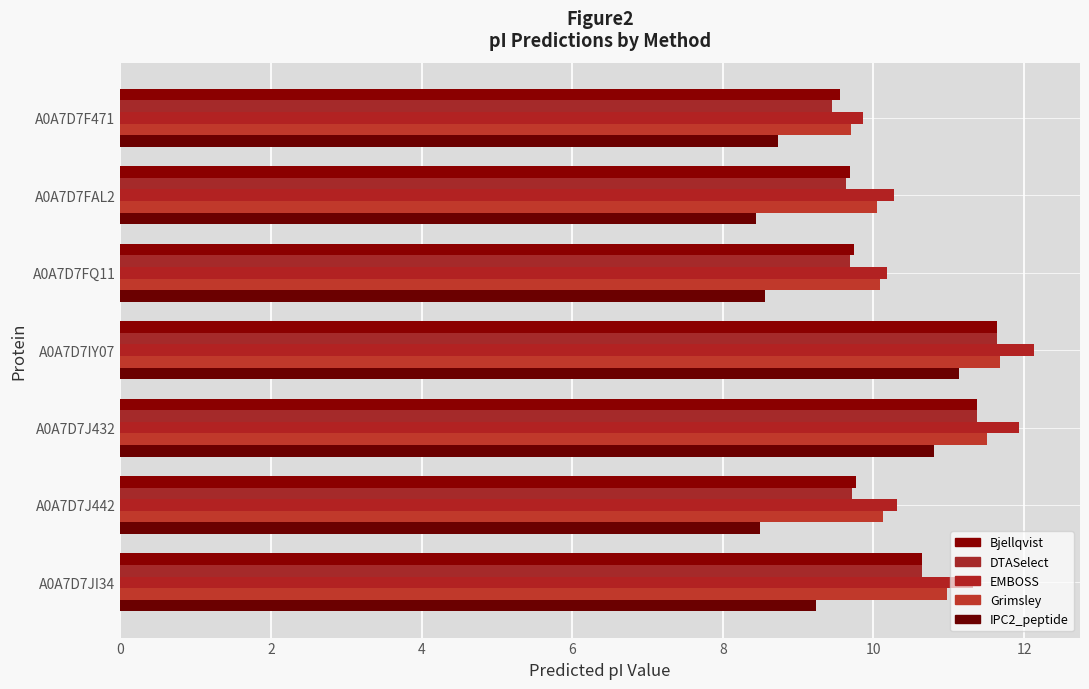

How many data points in EMBOSS are above 10?

6